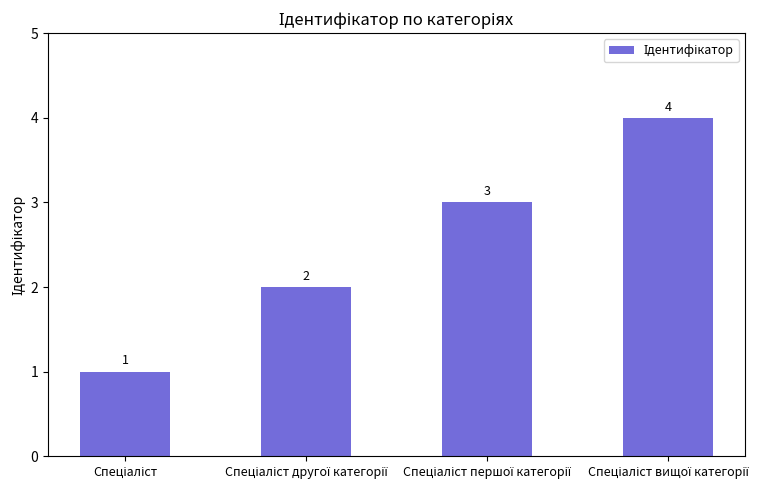

What is the maximum value shown in the chart?

4